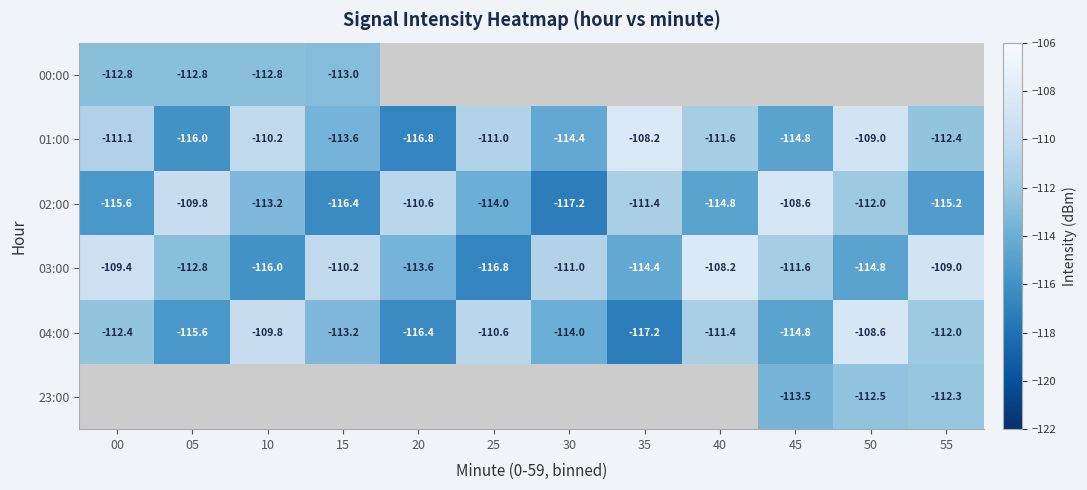

Which series has the largest range (max minus min)?

02:00